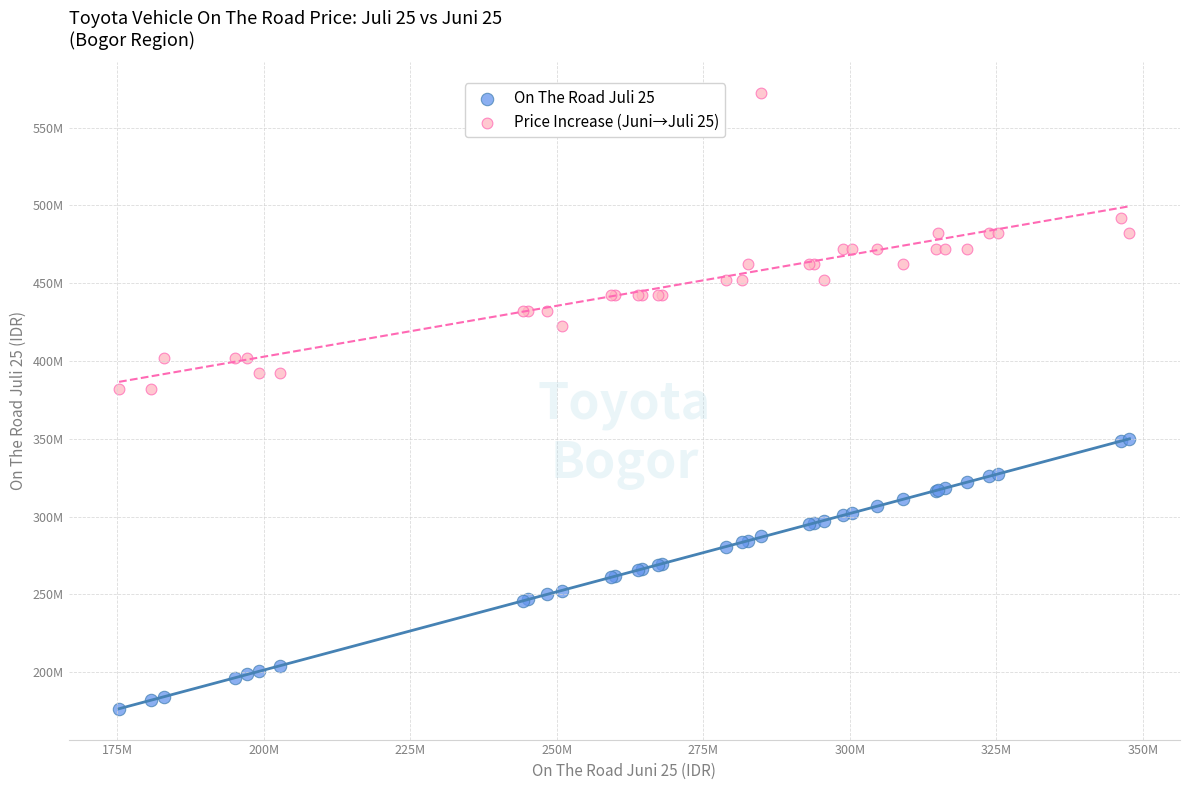

Which series reaches the maximum Y coordinate?

Price Increase (Juni→Juli 25)